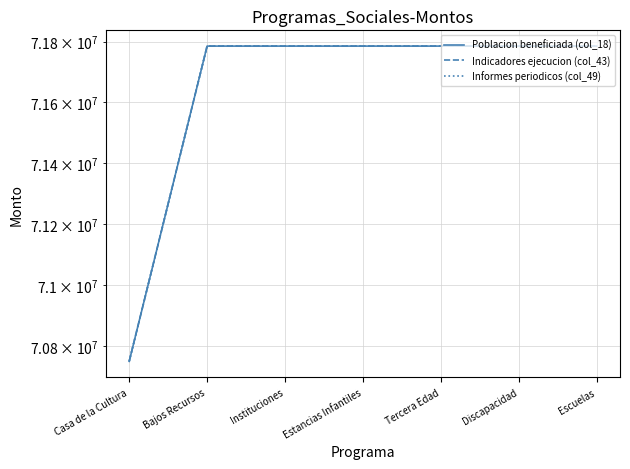

Which series has the largest total across all categories?

Poblacion beneficiada (col_18)